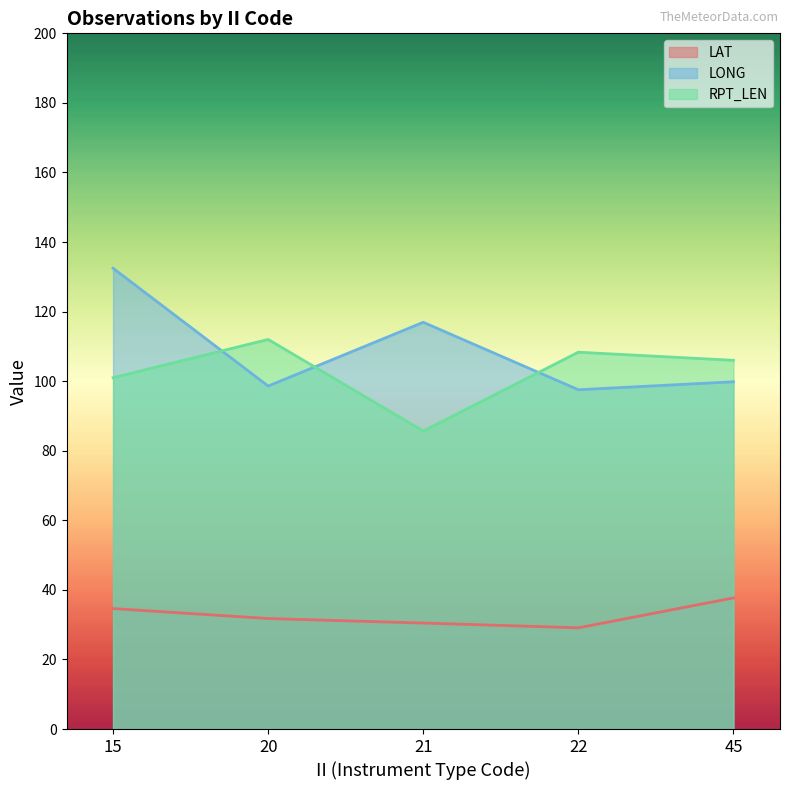

What is the minimum value for LONG?

97.5